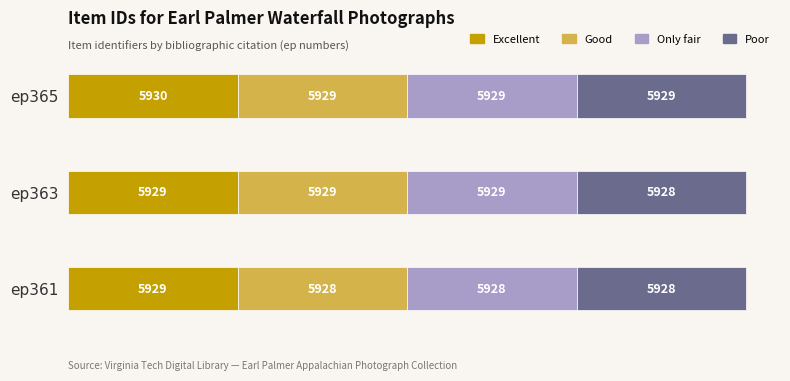

What is the total value across all series at ep363?

23715